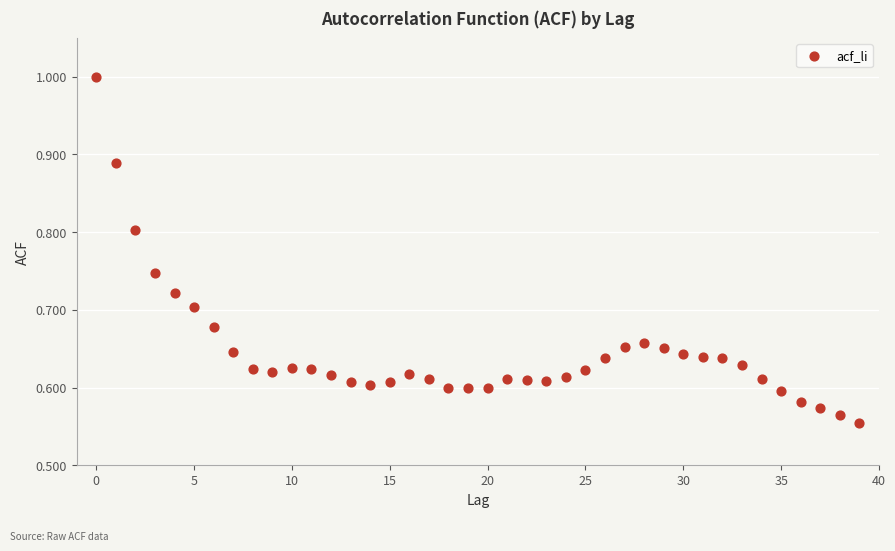

Count the number of points in this scatter plot.

40